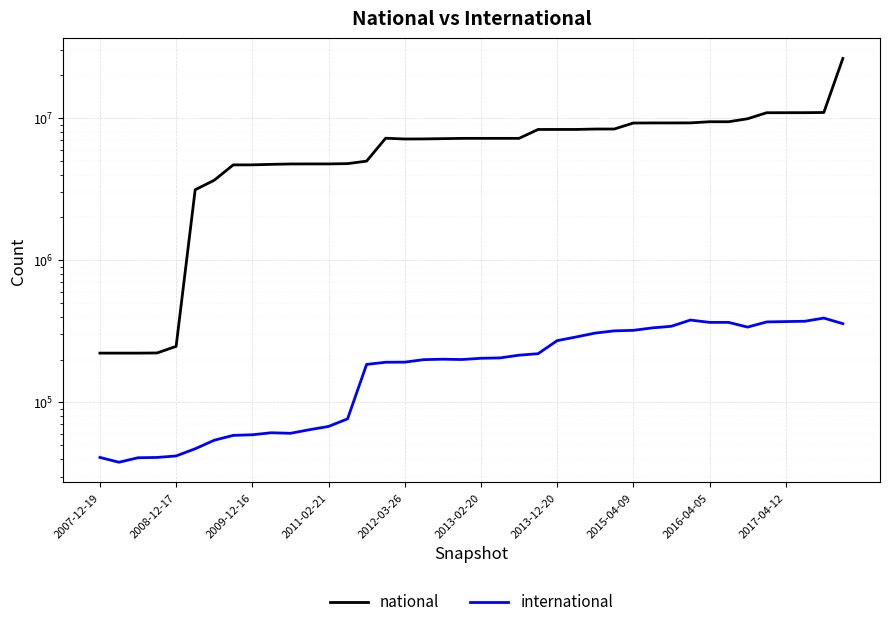

What is the spread (max minus min) of values at 2012-03-26?

6934964